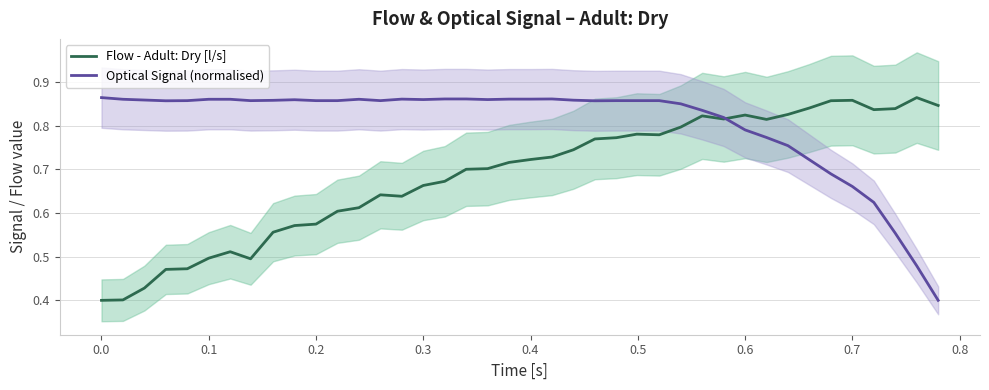

What are all the series names shown in the legend?

Flow - Adult: Dry [l/s], Optical Signal (normalised)